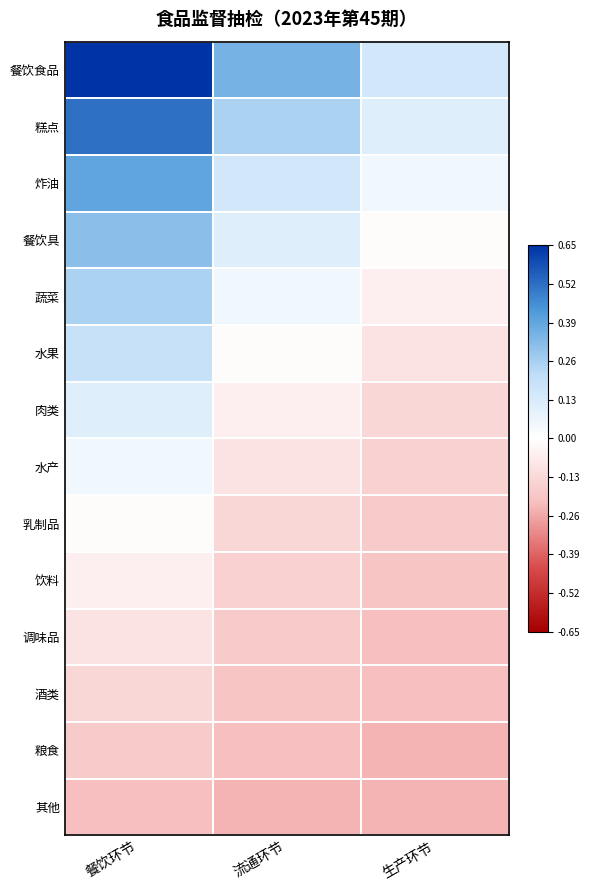

At which category is the sum across all series the highest?

餐饮环节